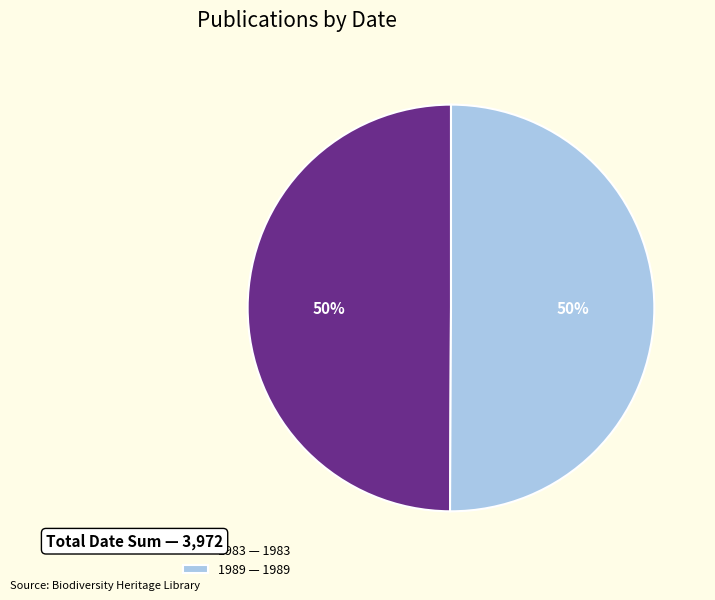

To the nearest percent, what percentage of the pie is 1983 — 1983?

50%